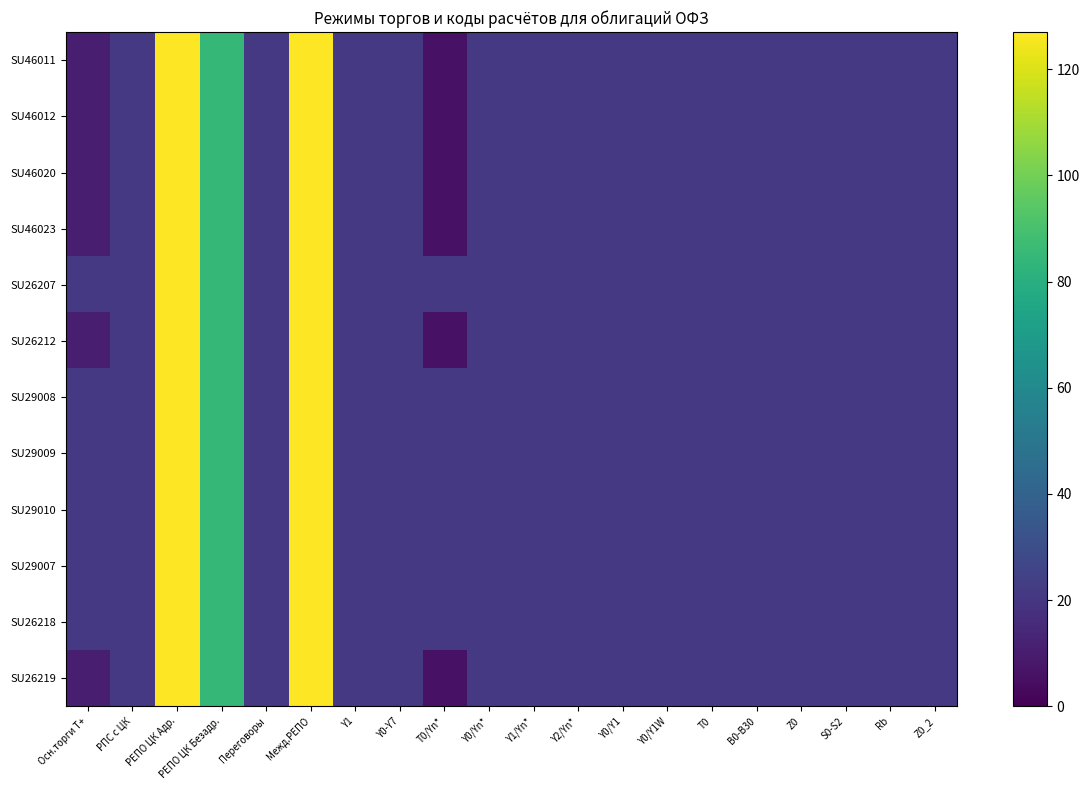

Reading right to left, extract all data points from this chart.

SU46011: Z0_2=21.2	Rb=21.2	S0-S2=21.2	Z0=21.2	В0-В30=21.2	T0=21.2	Y0/Y1W=21.2	Y0/Y1=21.2	Y2/Yn*=21.2	Y1/Yn*=21.2	Y0/Yn*=21.2	T0/Yn*=6.3	Y0-Y7=21.2	Y1=21.2	Межд.РЕПО=127.0	Переговоры=21.2	РЕПО ЦК Безадр.=84.7	РЕПО ЦК Адр.=127.0	РПС с ЦК=21.2	Осн.торги Т+=10.6
SU46012: Z0_2=21.2	Rb=21.2	S0-S2=21.2	Z0=21.2	В0-В30=21.2	T0=21.2	Y0/Y1W=21.2	Y0/Y1=21.2	Y2/Yn*=21.2	Y1/Yn*=21.2	Y0/Yn*=21.2	T0/Yn*=6.3	Y0-Y7=21.2	Y1=21.2	Межд.РЕПО=127.0	Переговоры=21.2	РЕПО ЦК Безадр.=84.7	РЕПО ЦК Адр.=127.0	РПС с ЦК=21.2	Осн.торги Т+=10.6
SU46020: Z0_2=21.2	Rb=21.2	S0-S2=21.2	Z0=21.2	В0-В30=21.2	T0=21.2	Y0/Y1W=21.2	Y0/Y1=21.2	Y2/Yn*=21.2	Y1/Yn*=21.2	Y0/Yn*=21.2	T0/Yn*=6.3	Y0-Y7=21.2	Y1=21.2	Межд.РЕПО=127.0	Переговоры=21.2	РЕПО ЦК Безадр.=84.7	РЕПО ЦК Адр.=127.0	РПС с ЦК=21.2	Осн.торги Т+=10.6
SU46023: Z0_2=21.2	Rb=21.2	S0-S2=21.2	Z0=21.2	В0-В30=21.2	T0=21.2	Y0/Y1W=21.2	Y0/Y1=21.2	Y2/Yn*=21.2	Y1/Yn*=21.2	Y0/Yn*=21.2	T0/Yn*=6.3	Y0-Y7=21.2	Y1=21.2	Межд.РЕПО=127.0	Переговоры=21.2	РЕПО ЦК Безадр.=84.7	РЕПО ЦК Адр.=127.0	РПС с ЦК=21.2	Осн.торги Т+=10.6
SU26207: Z0_2=21.2	Rb=21.2	S0-S2=21.2	Z0=21.2	В0-В30=21.2	T0=21.2	Y0/Y1W=21.2	Y0/Y1=21.2	Y2/Yn*=21.2	Y1/Yn*=21.2	Y0/Yn*=21.2	T0/Yn*=21.2	Y0-Y7=21.2	Y1=21.2	Межд.РЕПО=127.0	Переговоры=21.2	РЕПО ЦК Безадр.=84.7	РЕПО ЦК Адр.=127.0	РПС с ЦК=21.2	Осн.торги Т+=21.2
SU26212: Z0_2=21.2	Rb=21.2	S0-S2=21.2	Z0=21.2	В0-В30=21.2	T0=21.2	Y0/Y1W=21.2	Y0/Y1=21.2	Y2/Yn*=21.2	Y1/Yn*=21.2	Y0/Yn*=21.2	T0/Yn*=6.3	Y0-Y7=21.2	Y1=21.2	Межд.РЕПО=127.0	Переговоры=21.2	РЕПО ЦК Безадр.=84.7	РЕПО ЦК Адр.=127.0	РПС с ЦК=21.2	Осн.торги Т+=10.6
SU29008: Z0_2=21.2	Rb=21.2	S0-S2=21.2	Z0=21.2	В0-В30=21.2	T0=21.2	Y0/Y1W=21.2	Y0/Y1=21.2	Y2/Yn*=21.2	Y1/Yn*=21.2	Y0/Yn*=21.2	T0/Yn*=21.2	Y0-Y7=21.2	Y1=21.2	Межд.РЕПО=127.0	Переговоры=21.2	РЕПО ЦК Безадр.=84.7	РЕПО ЦК Адр.=127.0	РПС с ЦК=21.2	Осн.торги Т+=21.2
SU29009: Z0_2=21.2	Rb=21.2	S0-S2=21.2	Z0=21.2	В0-В30=21.2	T0=21.2	Y0/Y1W=21.2	Y0/Y1=21.2	Y2/Yn*=21.2	Y1/Yn*=21.2	Y0/Yn*=21.2	T0/Yn*=21.2	Y0-Y7=21.2	Y1=21.2	Межд.РЕПО=127.0	Переговоры=21.2	РЕПО ЦК Безадр.=84.7	РЕПО ЦК Адр.=127.0	РПС с ЦК=21.2	Осн.торги Т+=21.2
SU29010: Z0_2=21.2	Rb=21.2	S0-S2=21.2	Z0=21.2	В0-В30=21.2	T0=21.2	Y0/Y1W=21.2	Y0/Y1=21.2	Y2/Yn*=21.2	Y1/Yn*=21.2	Y0/Yn*=21.2	T0/Yn*=21.2	Y0-Y7=21.2	Y1=21.2	Межд.РЕПО=127.0	Переговоры=21.2	РЕПО ЦК Безадр.=84.7	РЕПО ЦК Адр.=127.0	РПС с ЦК=21.2	Осн.торги Т+=21.2
SU29007: Z0_2=21.2	Rb=21.2	S0-S2=21.2	Z0=21.2	В0-В30=21.2	T0=21.2	Y0/Y1W=21.2	Y0/Y1=21.2	Y2/Yn*=21.2	Y1/Yn*=21.2	Y0/Yn*=21.2	T0/Yn*=21.2	Y0-Y7=21.2	Y1=21.2	Межд.РЕПО=127.0	Переговоры=21.2	РЕПО ЦК Безадр.=84.7	РЕПО ЦК Адр.=127.0	РПС с ЦК=21.2	Осн.торги Т+=21.2
SU26218: Z0_2=21.2	Rb=21.2	S0-S2=21.2	Z0=21.2	В0-В30=21.2	T0=21.2	Y0/Y1W=21.2	Y0/Y1=21.2	Y2/Yn*=21.2	Y1/Yn*=21.2	Y0/Yn*=21.2	T0/Yn*=21.2	Y0-Y7=21.2	Y1=21.2	Межд.РЕПО=127.0	Переговоры=21.2	РЕПО ЦК Безадр.=84.7	РЕПО ЦК Адр.=127.0	РПС с ЦК=21.2	Осн.торги Т+=21.2
SU26219: Z0_2=21.2	Rb=21.2	S0-S2=21.2	Z0=21.2	В0-В30=21.2	T0=21.2	Y0/Y1W=21.2	Y0/Y1=21.2	Y2/Yn*=21.2	Y1/Yn*=21.2	Y0/Yn*=21.2	T0/Yn*=6.3	Y0-Y7=21.2	Y1=21.2	Межд.РЕПО=127.0	Переговоры=21.2	РЕПО ЦК Безадр.=84.7	РЕПО ЦК Адр.=127.0	РПС с ЦК=21.2	Осн.торги Т+=10.6